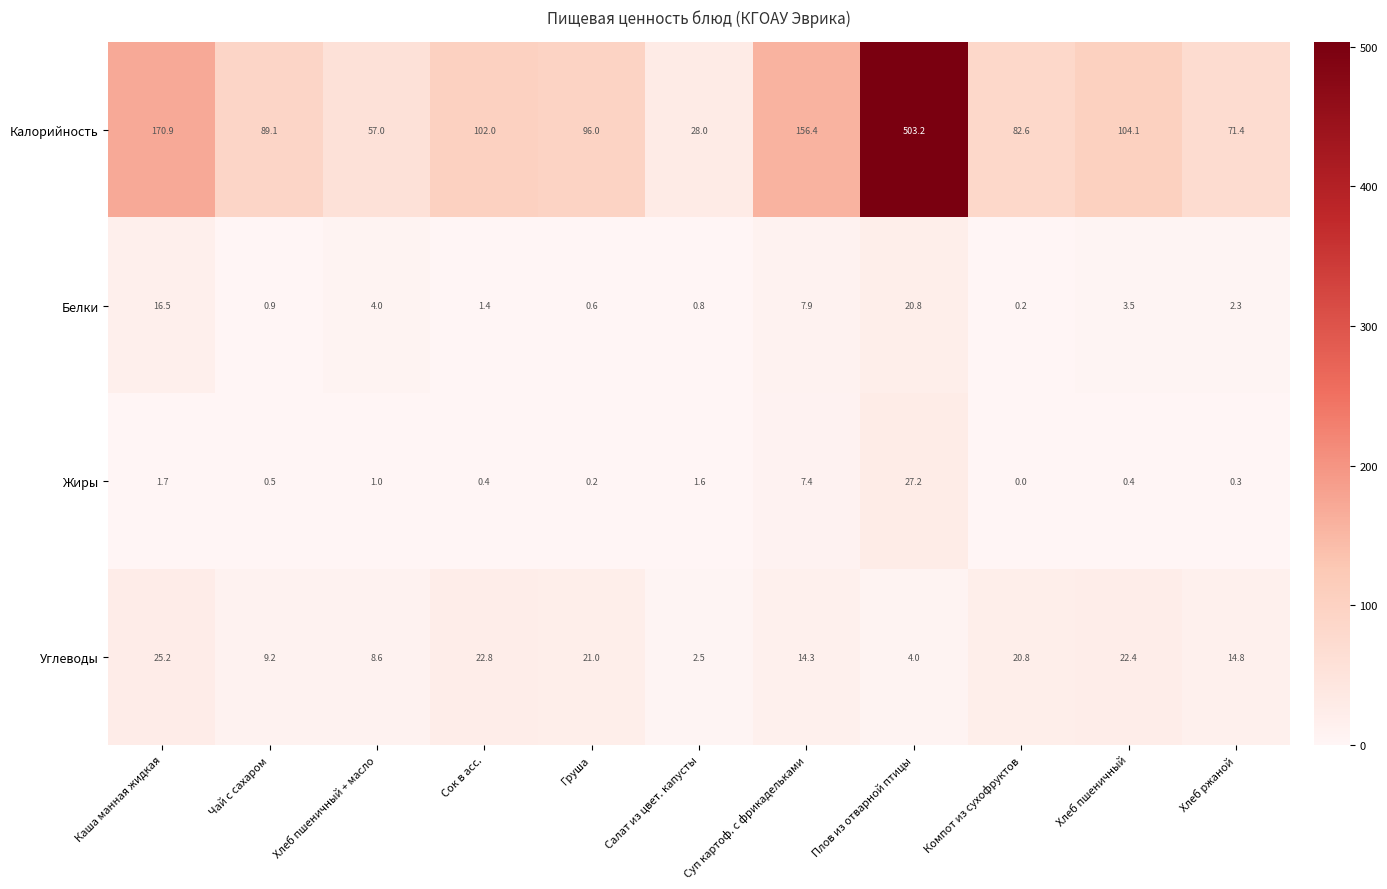

Which category has the highest value across all series?

Плов из отварной птицы